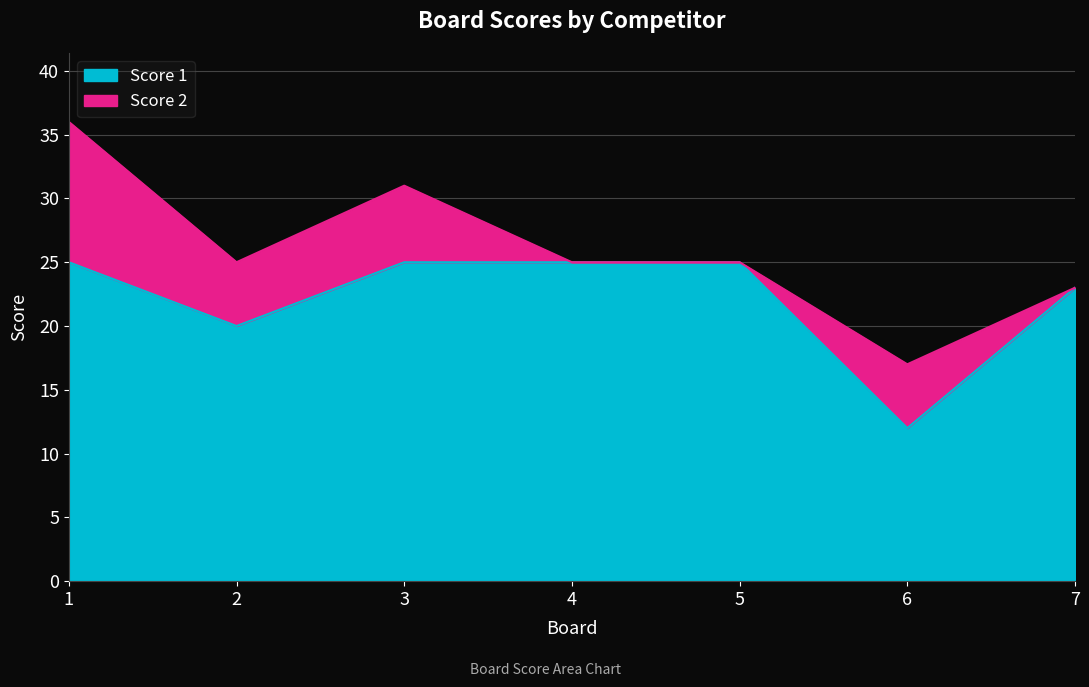

Between 3 and 5, which is larger?

3